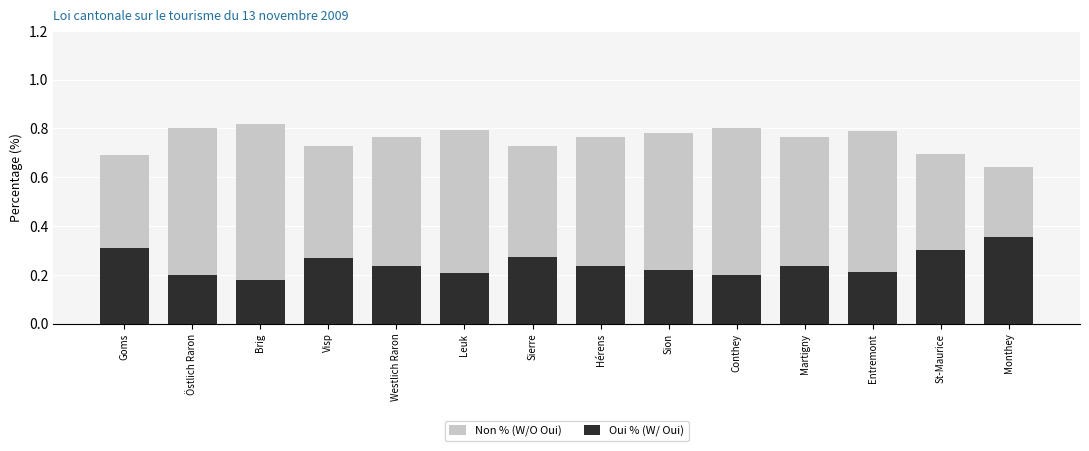

At which category does the chart reach its peak across all series?

Brig